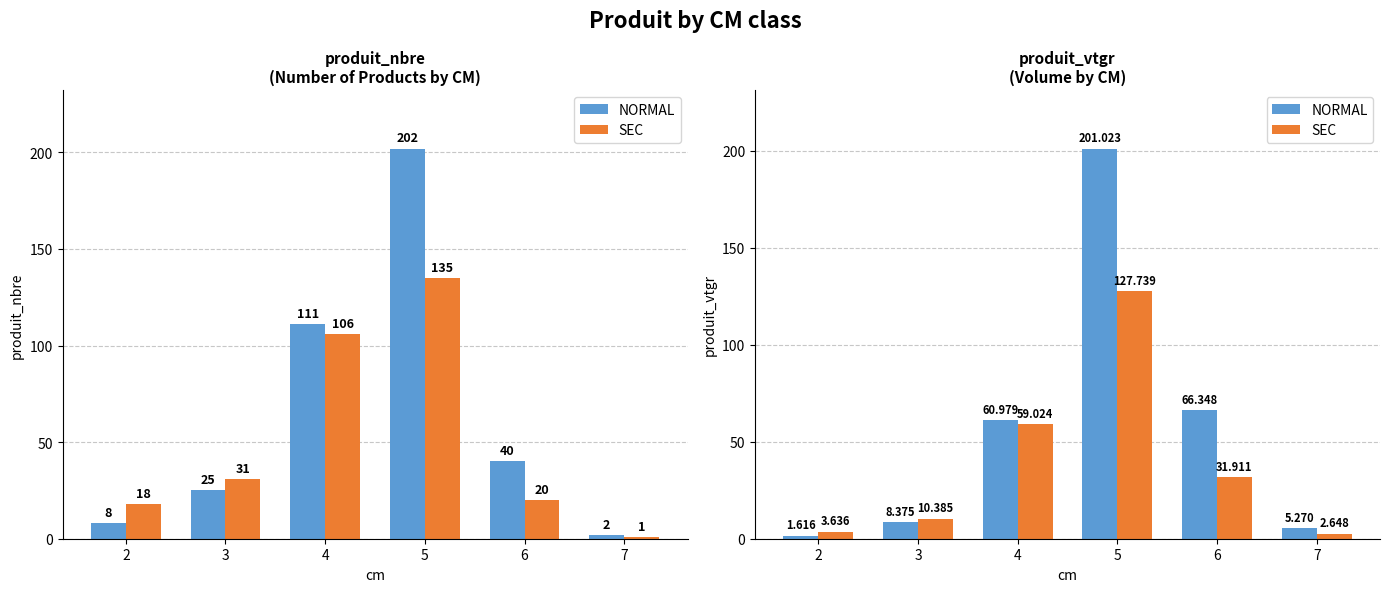

Read the NORMAL value at 7.

5.3